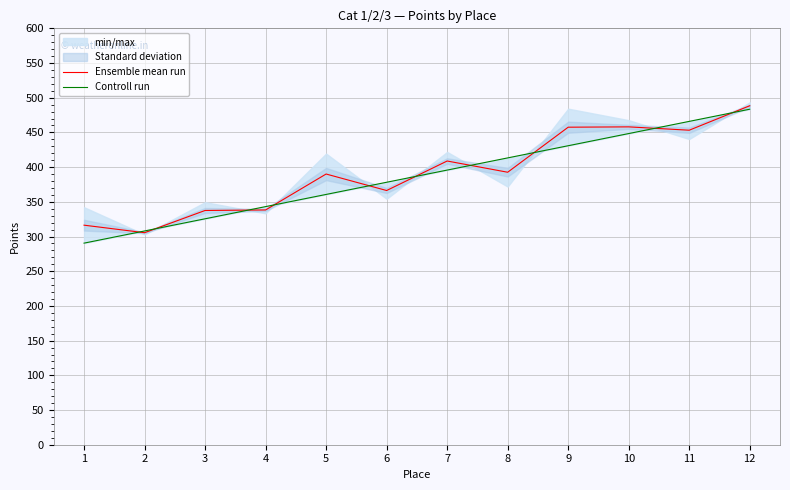

How many values in the Controll run series exceed 395?

6